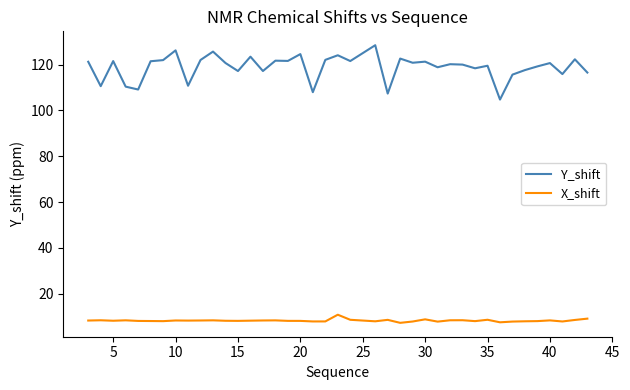

True or false: Y_shift and X_shift intersect in this chart.

False